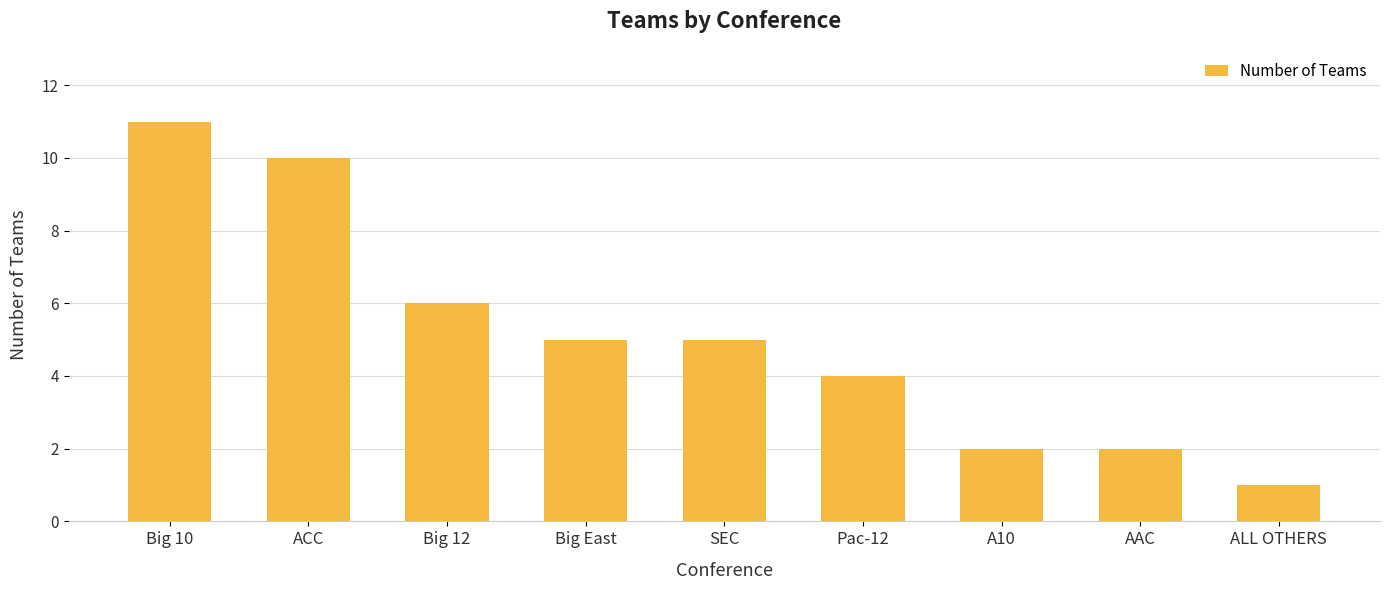

The chart shows a value of 1 at Pac-12. True or false?

False